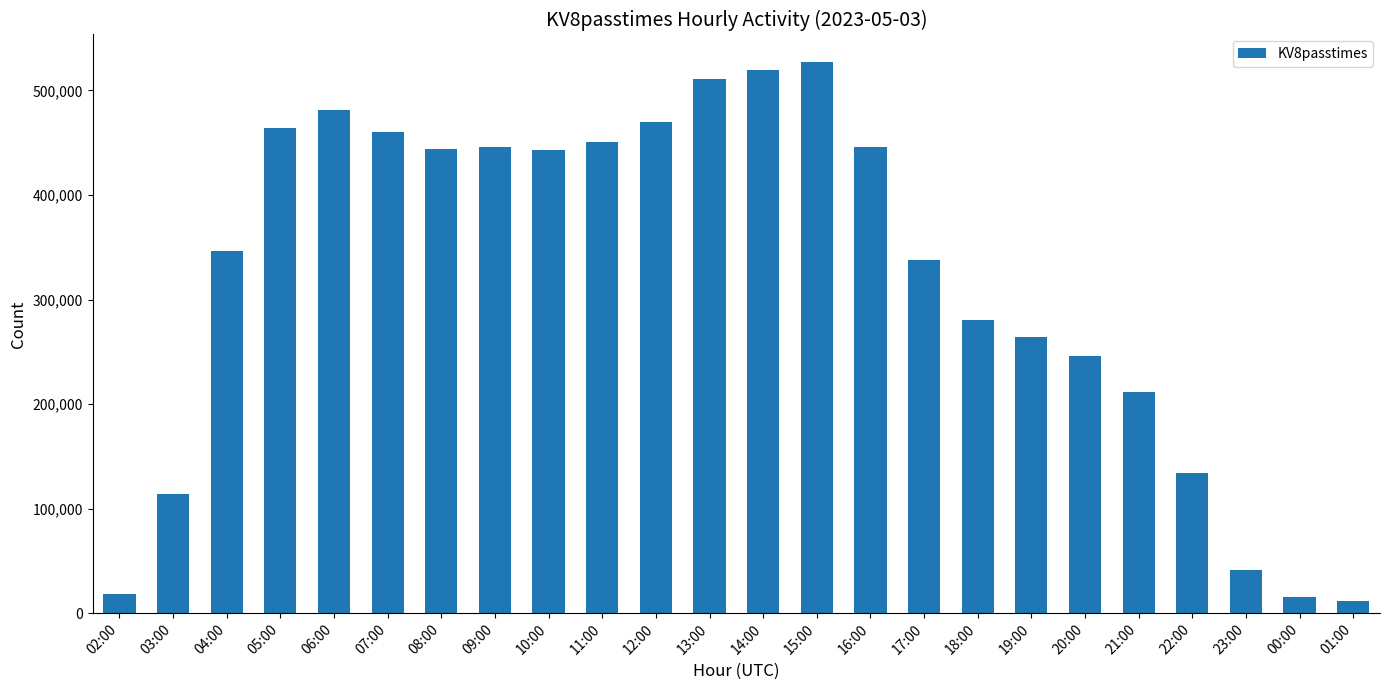

How many data points are less than 442598?

12